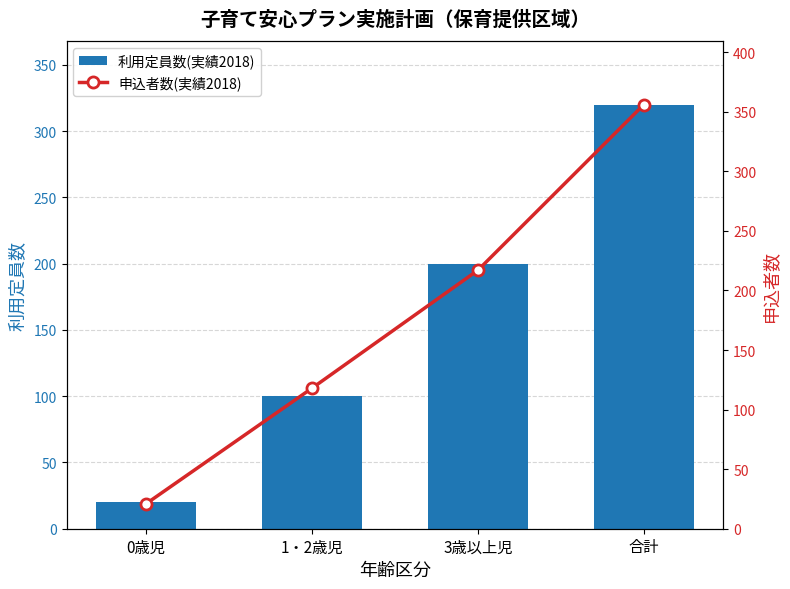

What is the difference between the 申込者数(実績2018) values at 1・2歳児 and 3歳以上児?

99